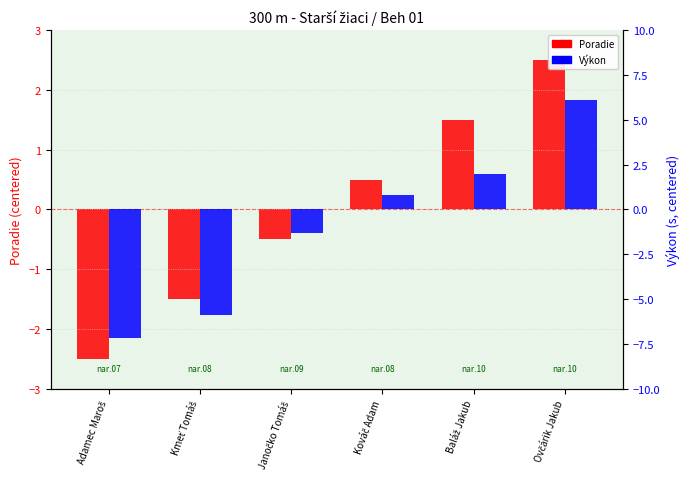

What position from the right is Ovčárik Jakub?

1